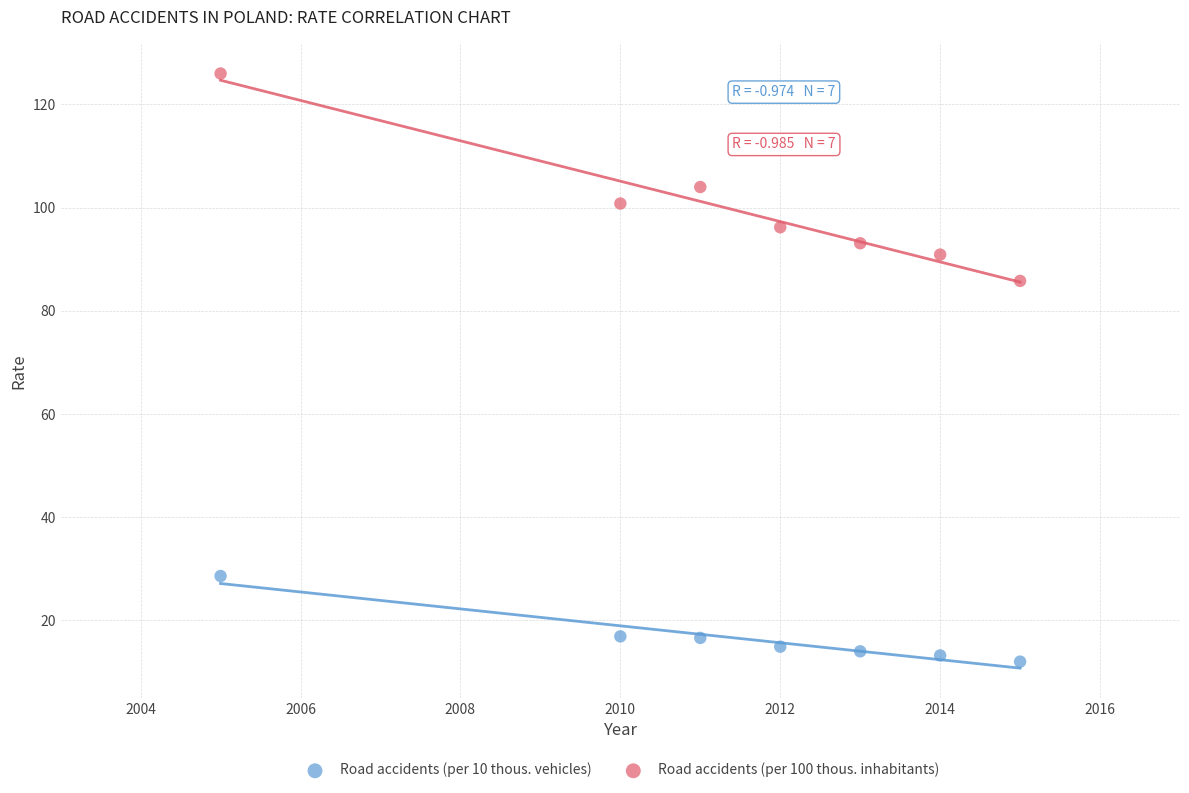

What are all the series names shown in the legend?

Road accidents (per 10 thous. vehicles), Road accidents (per 100 thous. inhabitants)